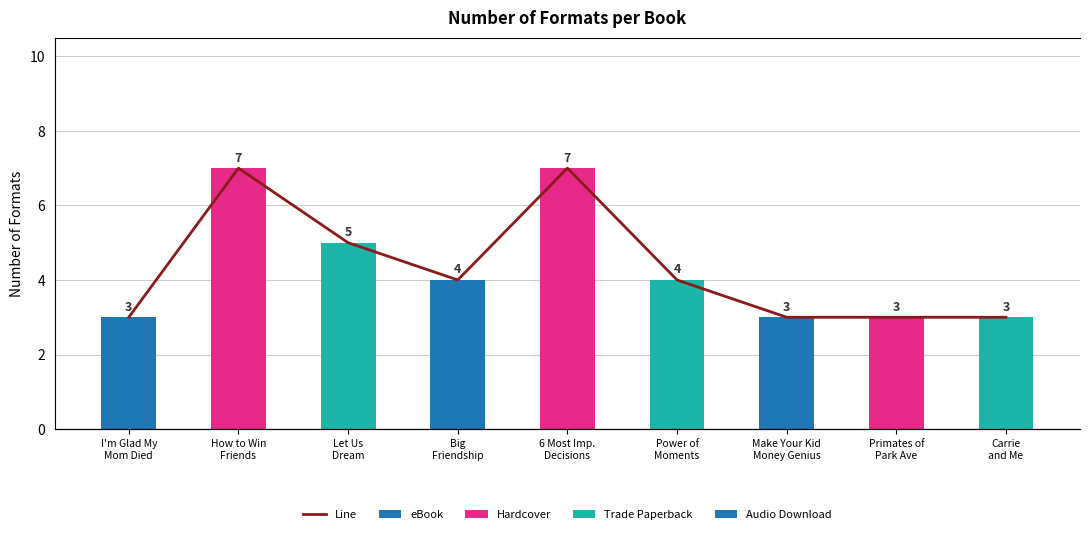

Is it true that Format Count equals 11 at 6 Most Imp.
Decisions?

False